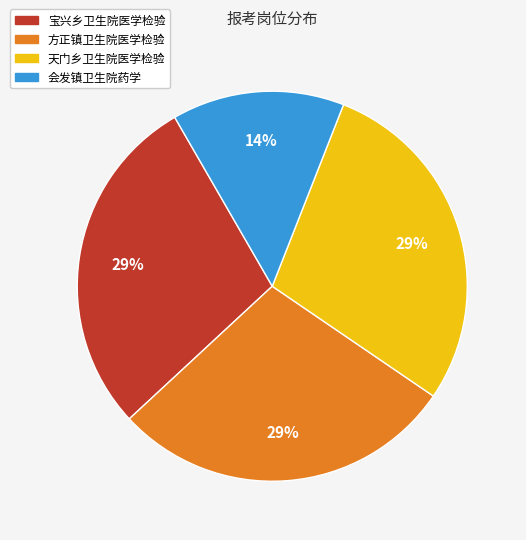

The 天门乡卫生院医学检验 slice represents 20% of the pie. True or false?

False